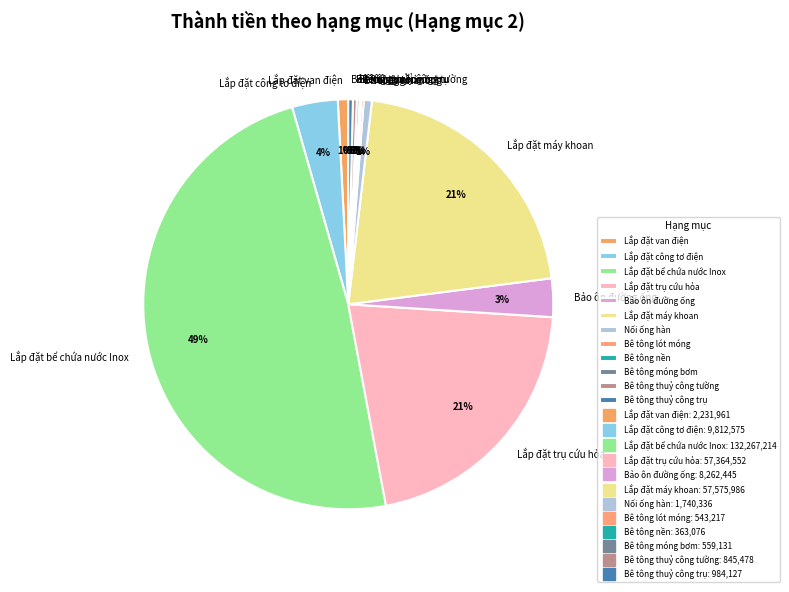

Is it true that Nối ống hàn is 1% of the pie?

True